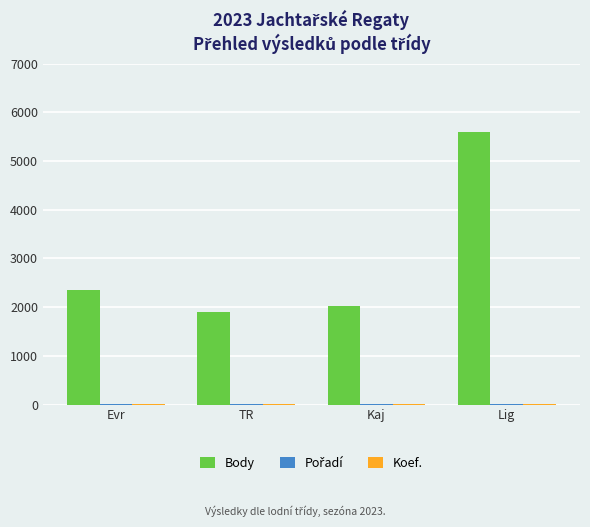

Where is Body nearest to the value 3754?

Evr